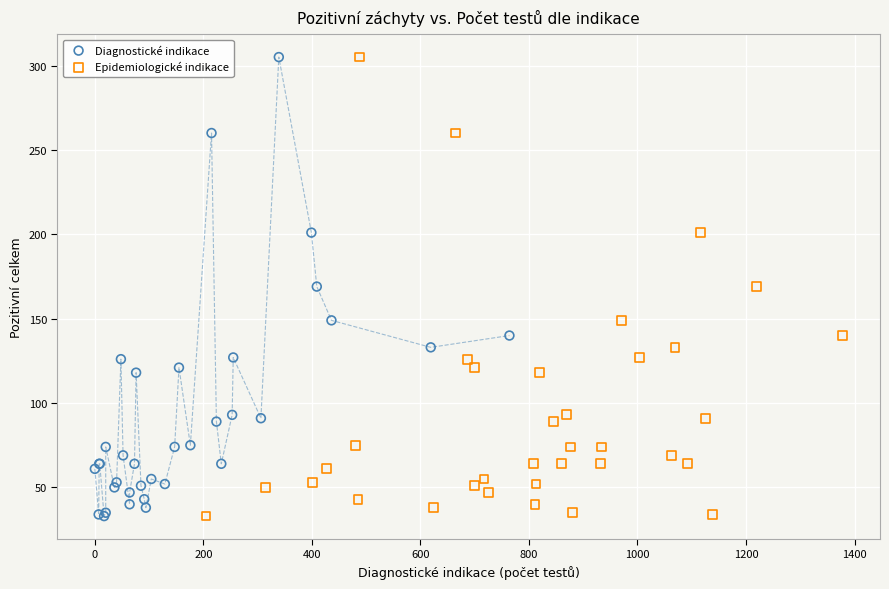

What are all the series names shown in the legend?

Diagnostické indikace, Epidemiologické indikace